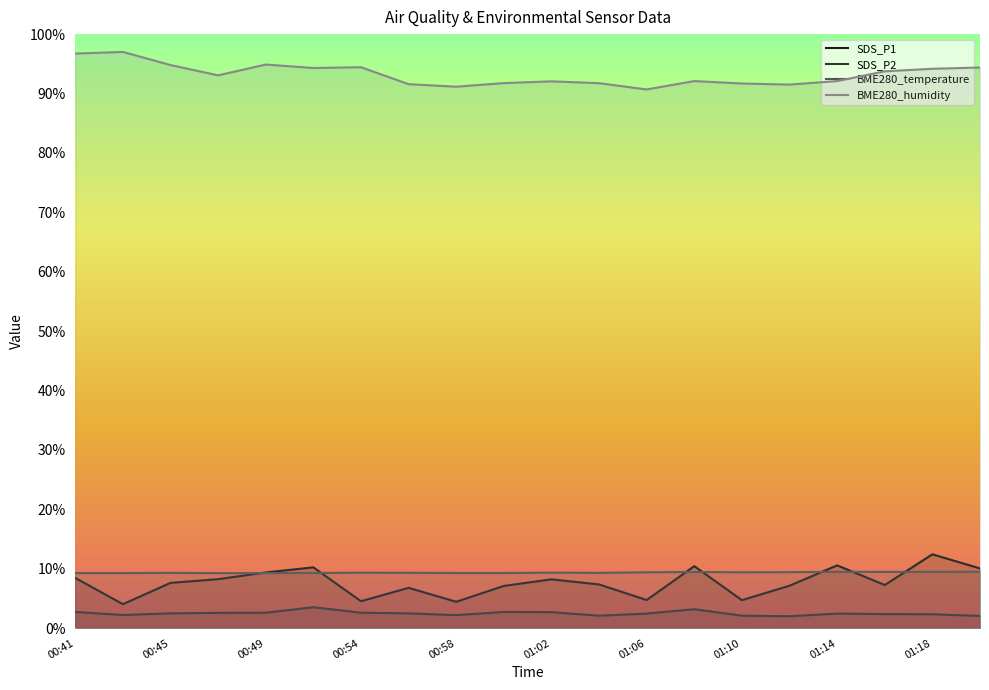

What are all the series names shown in the legend?

SDS_P1, SDS_P2, BME280_temperature, BME280_humidity